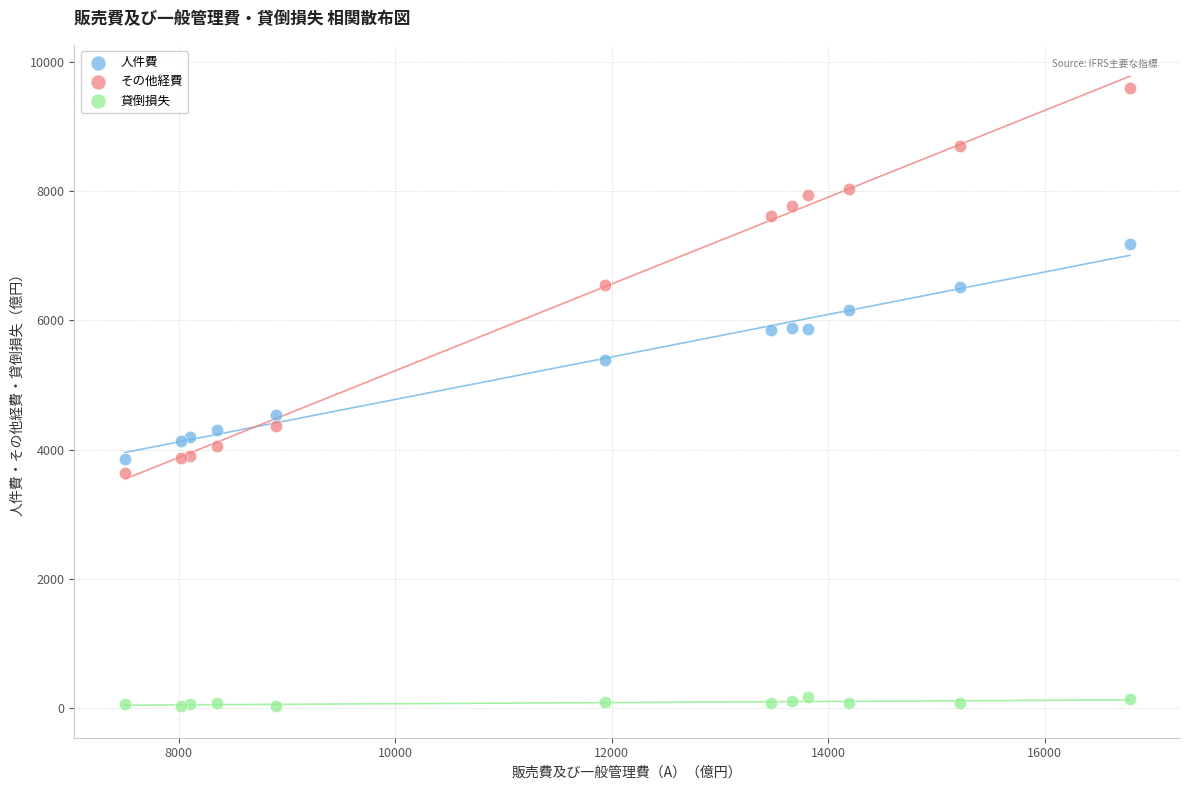

Which series contains the highest Y value?

その他経費